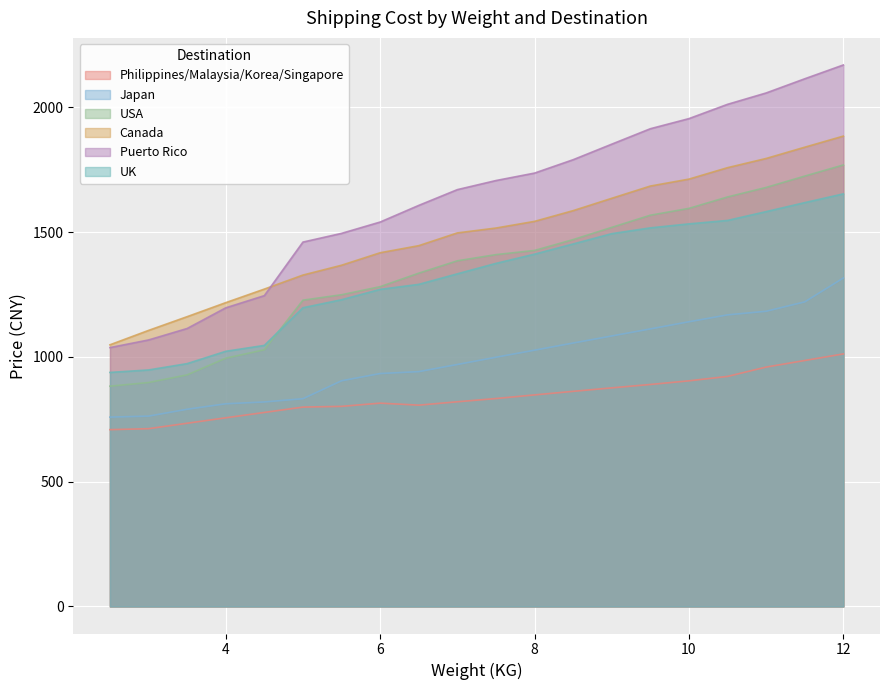

The value of Japan at 10 is 1140.4. True or false?

True